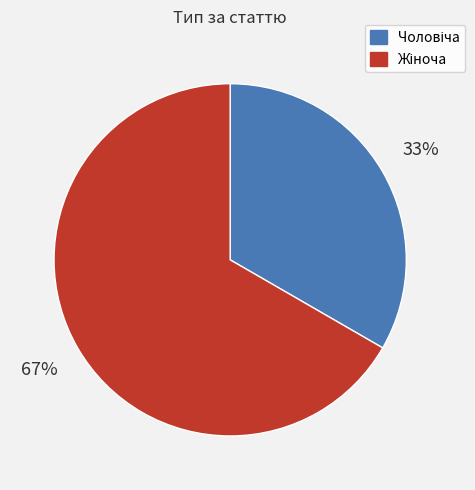

To the nearest percent, what is the average slice percentage?

50%